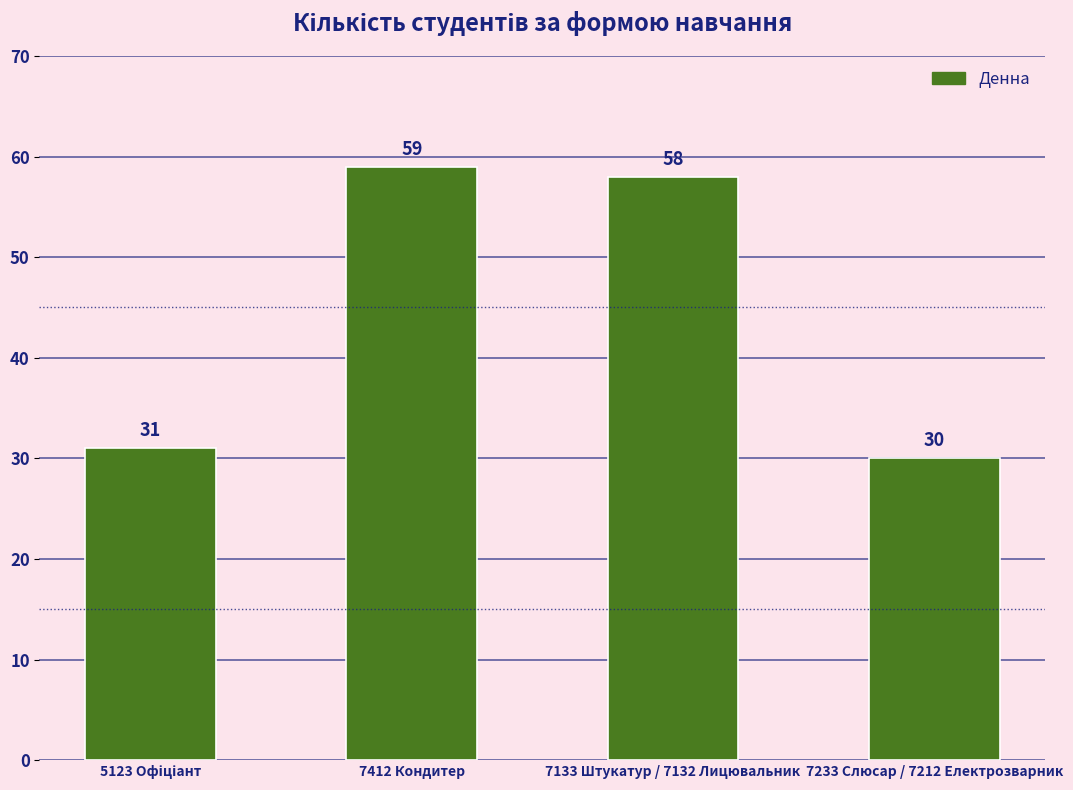

What is the difference between the maximum and minimum values?

29